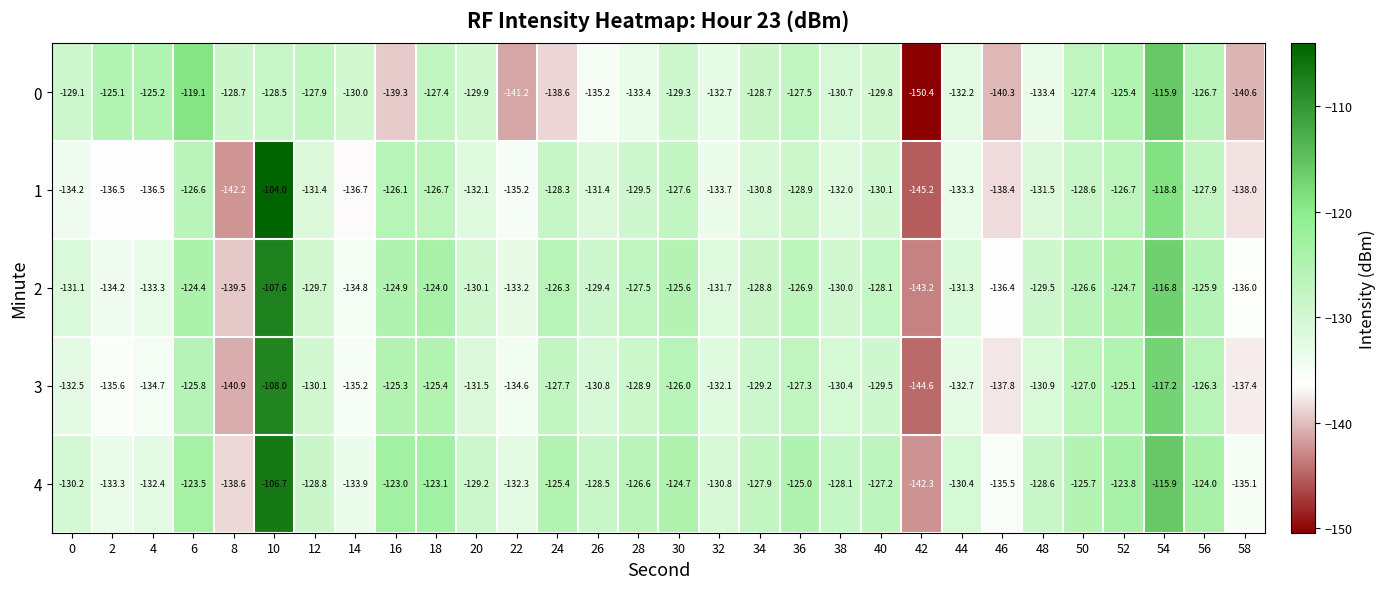

At which label does 4 first exceed -128?

6